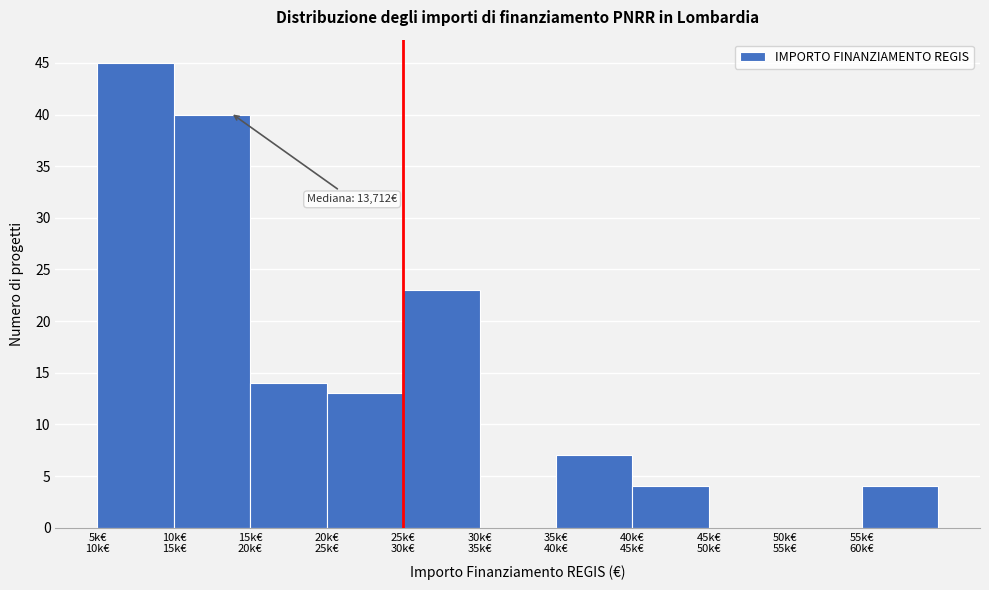

What is the greatest value displayed?

45